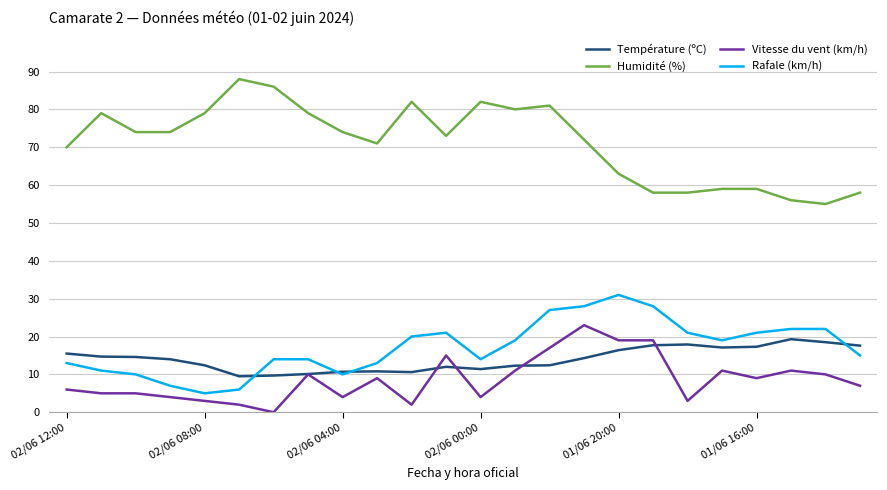

True or false: Vitesse du vent (km/h) and Rafale (km/h) intersect in this chart.

False